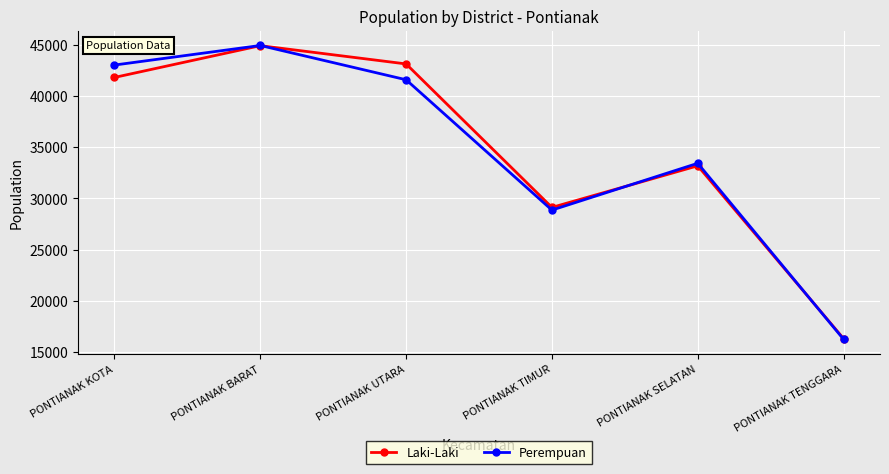

Rank the categories by Laki-Laki value from highest to lowest.

PONTIANAK BARAT, PONTIANAK UTARA, PONTIANAK KOTA, PONTIANAK SELATAN, PONTIANAK TIMUR, PONTIANAK TENGGARA